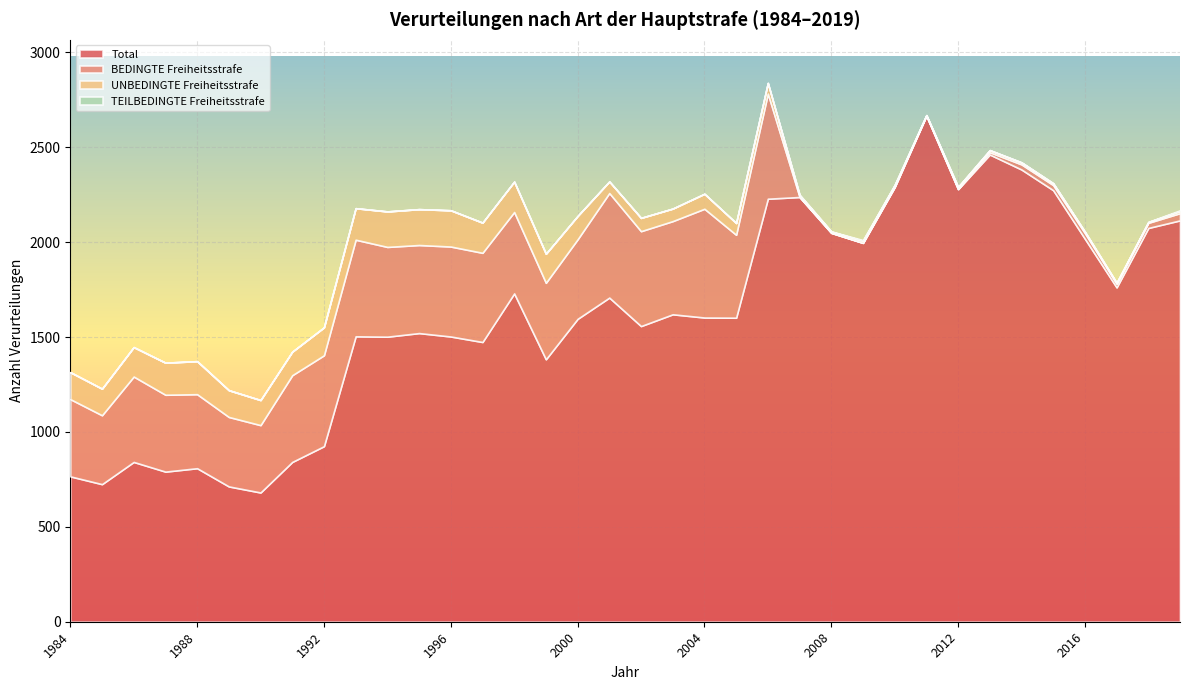

Where is UNBEDINGTE Freiheitsstrafe nearest to the value 96?

2004